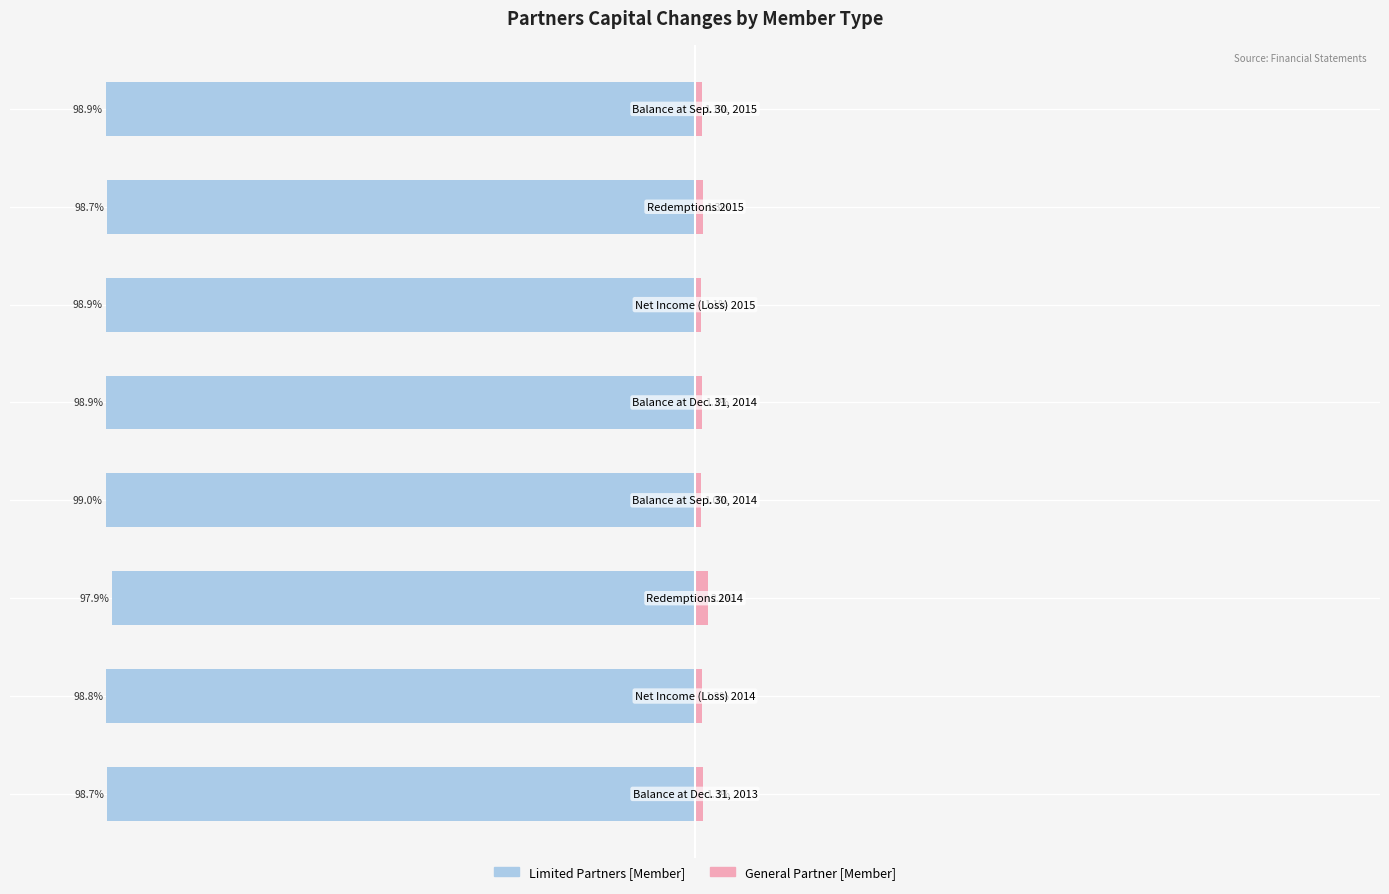

Which series has the widest spread of values?

General Partner [Member]